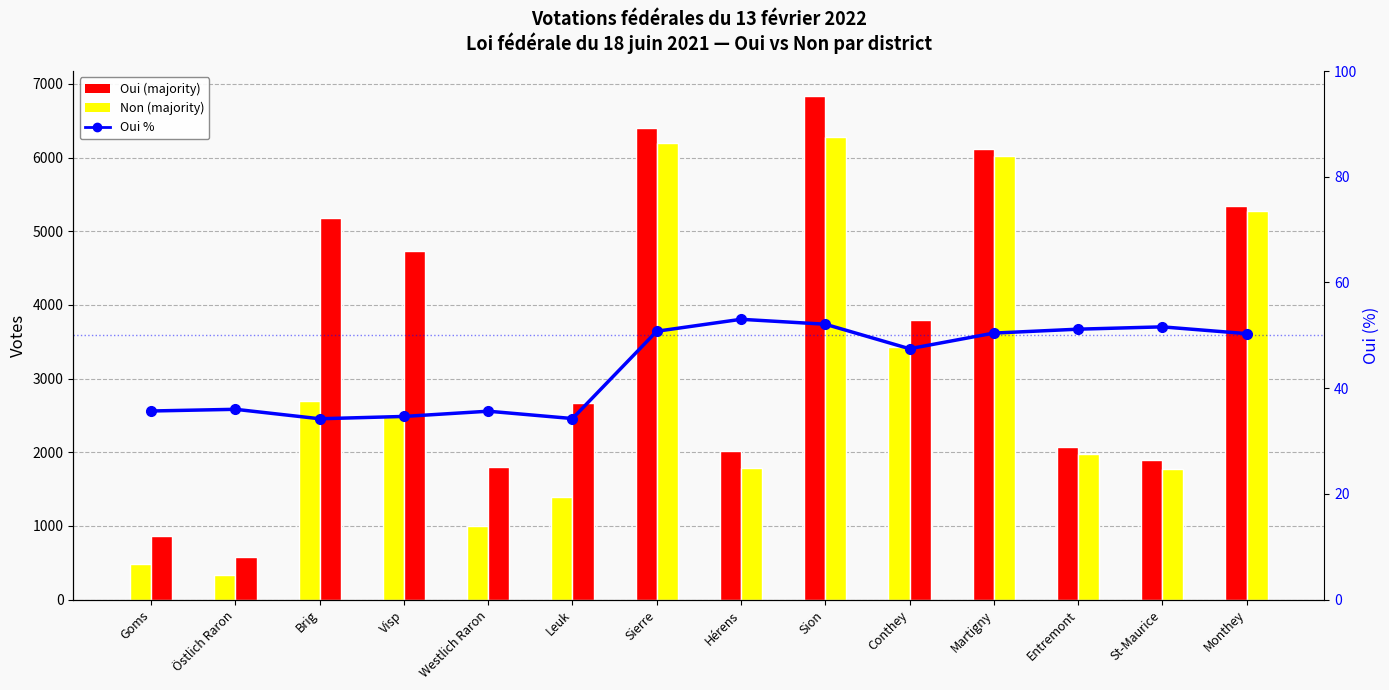

Is it true that Non equals 4735.0 at Visp?

True